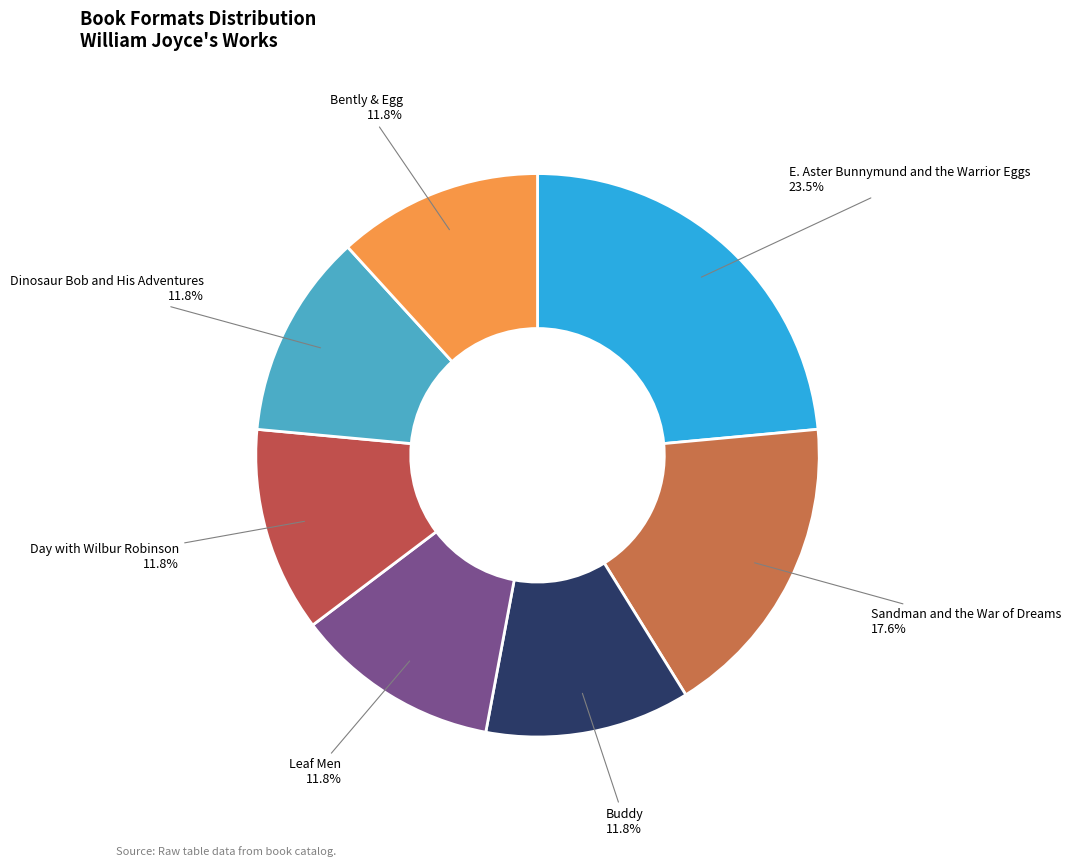

To the nearest percent, what is the difference between the largest and smallest slice percentages?

12%